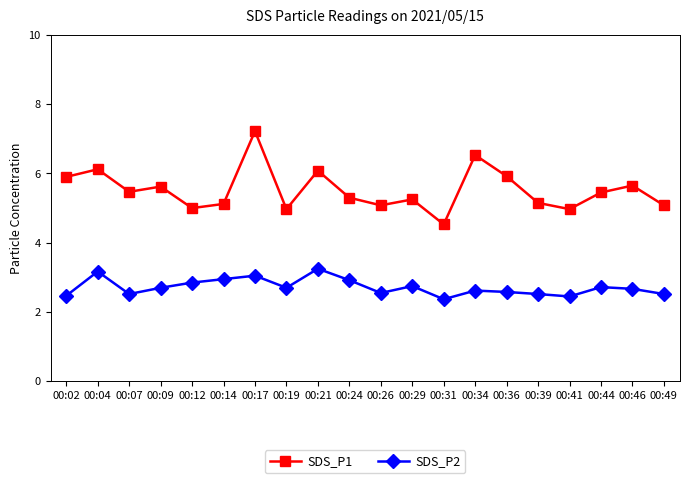

What is the sum of all SDS_P2 values?

54.3